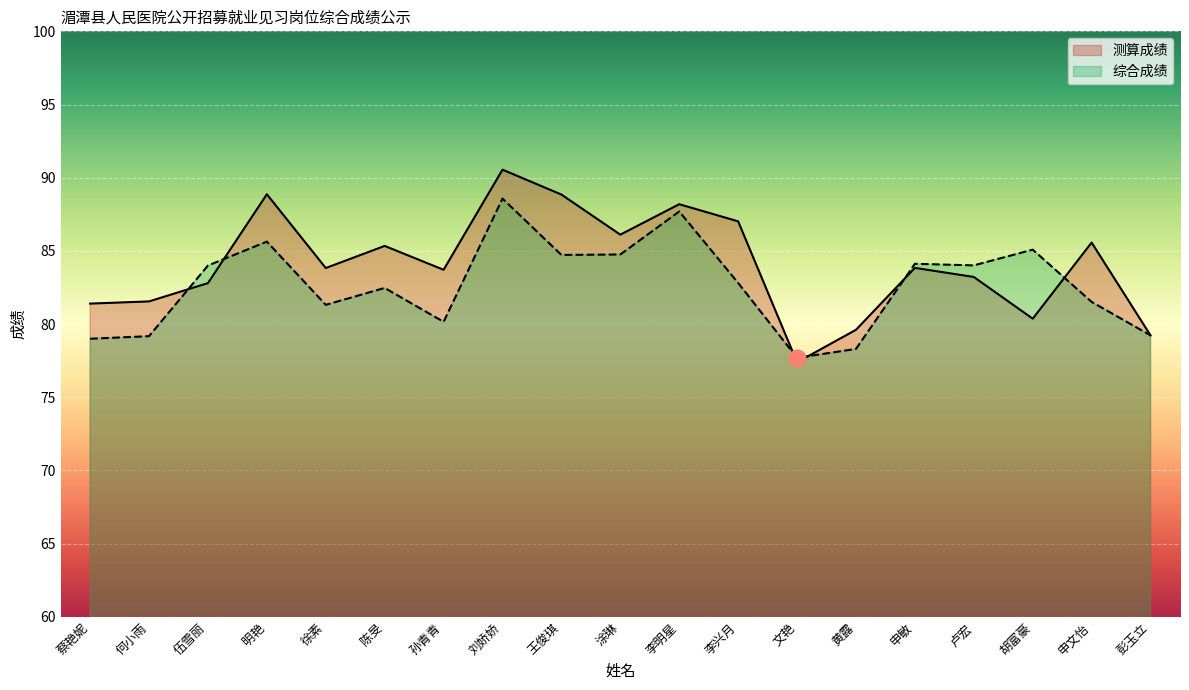

What is the label of the 16th point from the right?

明艳